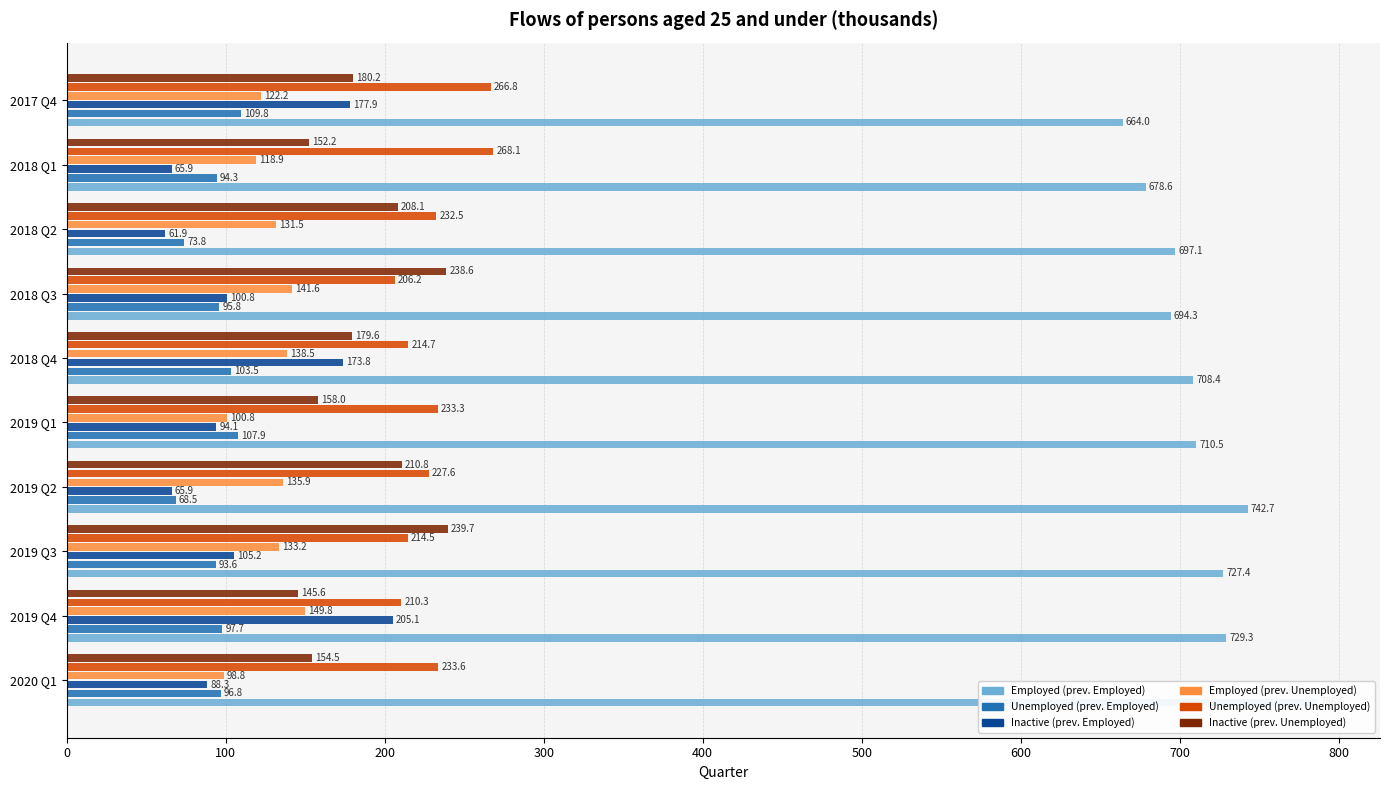

What is the minimum value for Inactive (prev. Unemployed)?

145.6